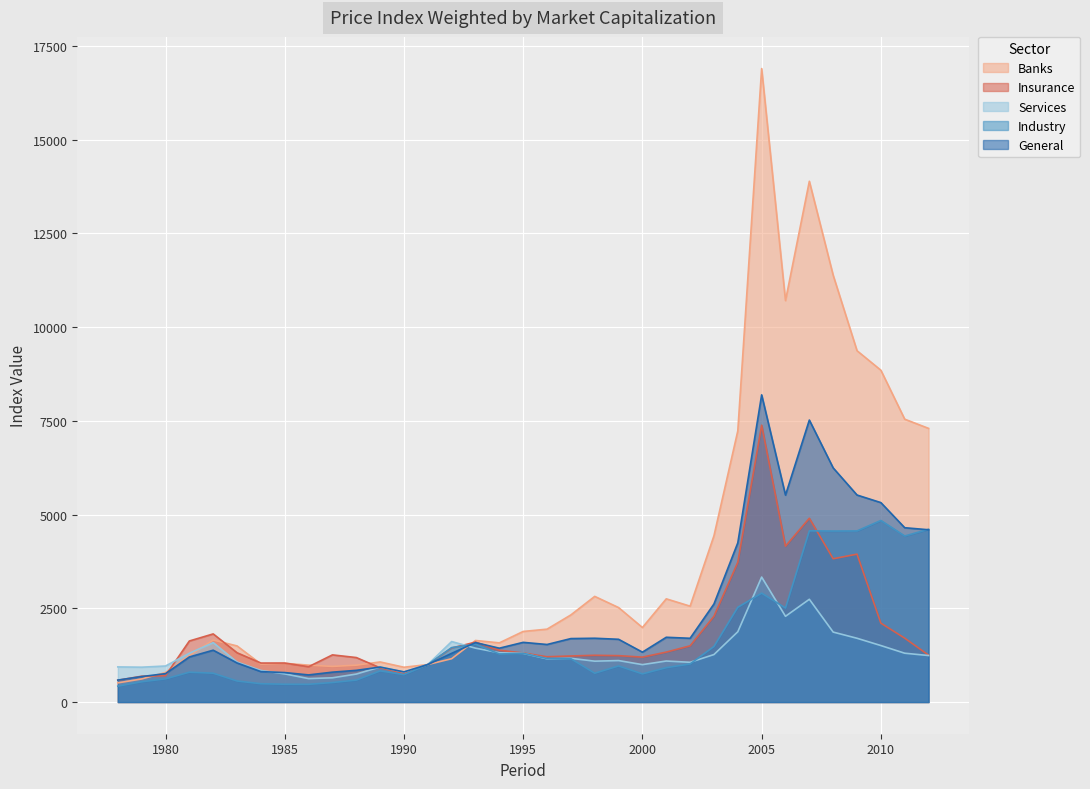

How many series are shown in this chart?

5